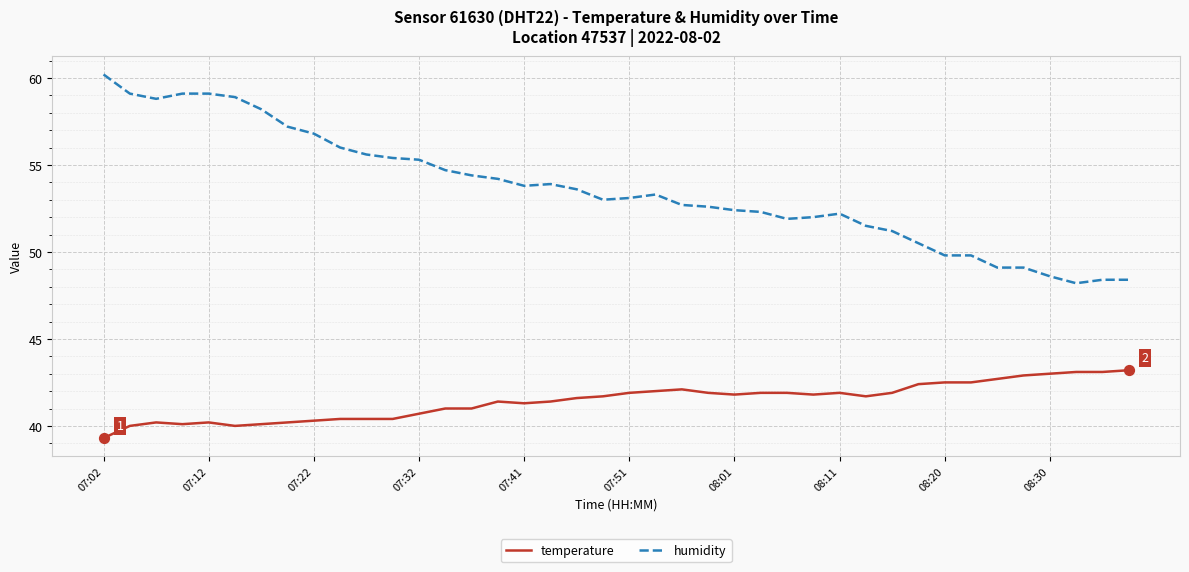

What are all the series names shown in the legend?

temperature, humidity